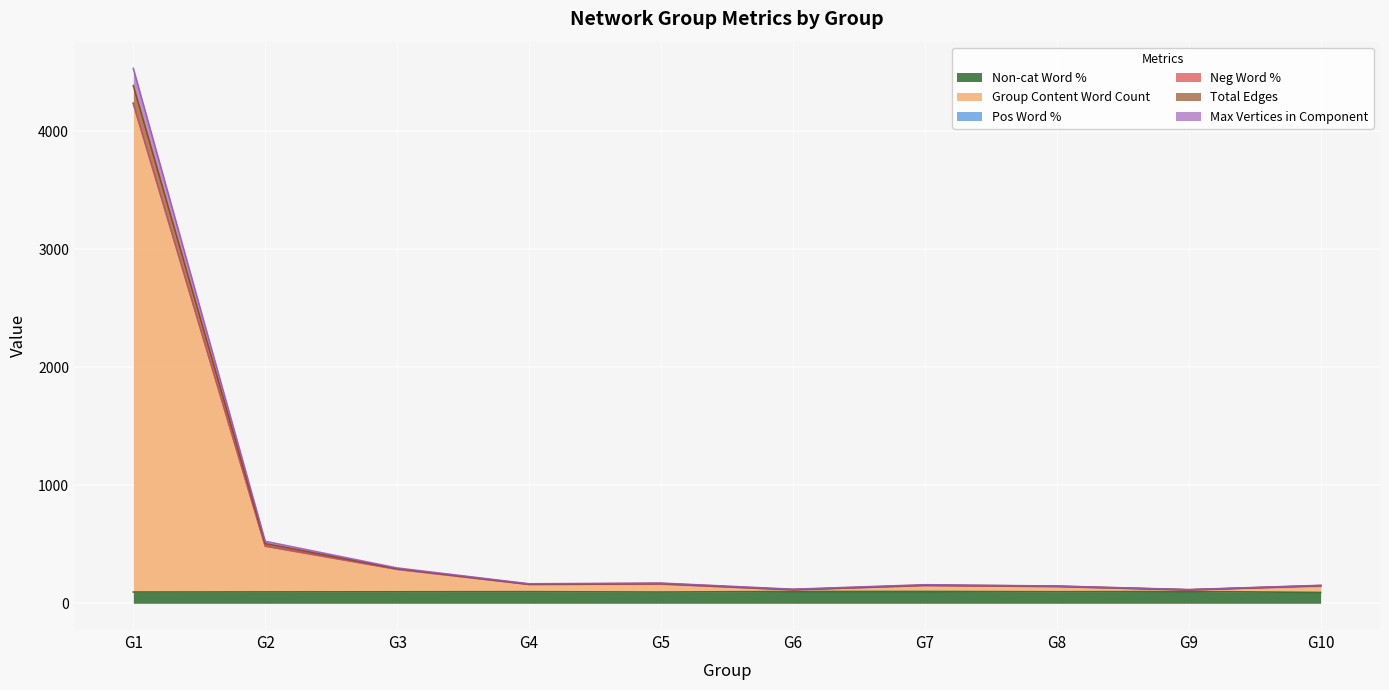

What is the value of the Non-cat Word % point at the 5th from the left?

95.3